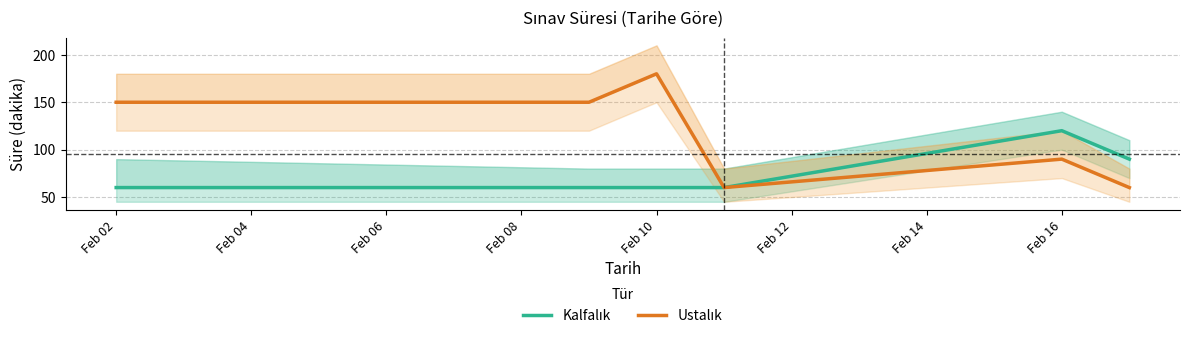

At Feb 04, list the series in order from largest to smallest.

Ustalık, Kalfalık